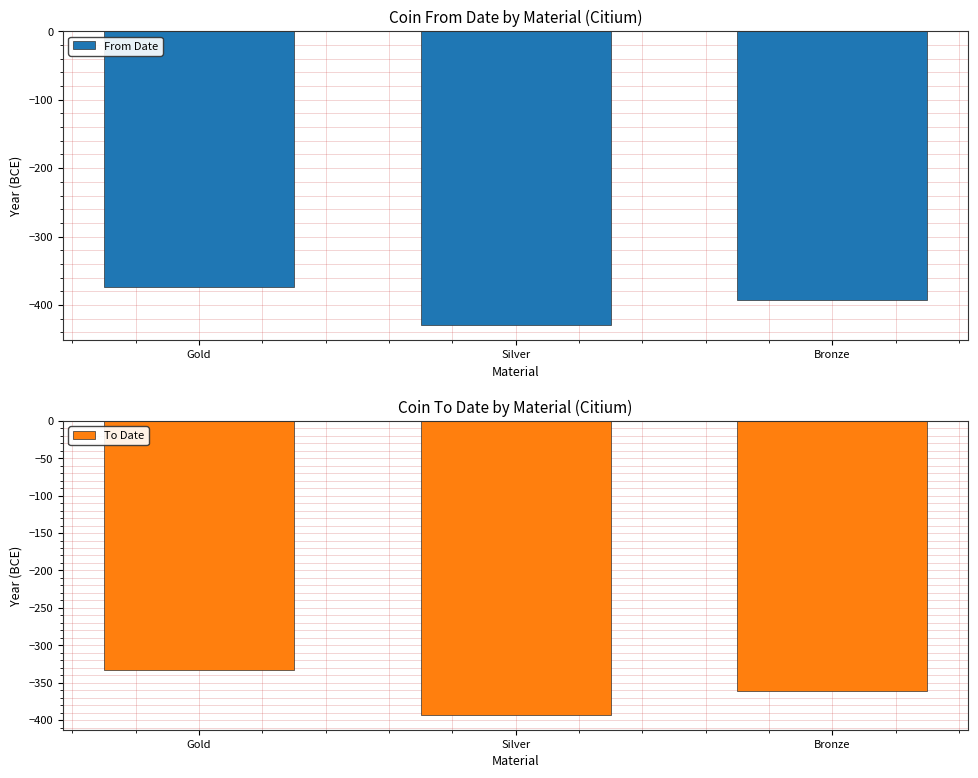

What are all the series names shown in the legend?

From Date, To Date